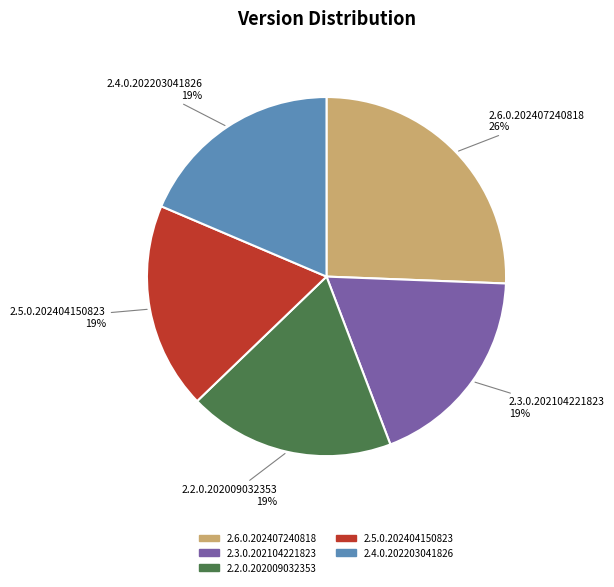

How many slices are in this pie chart?

5